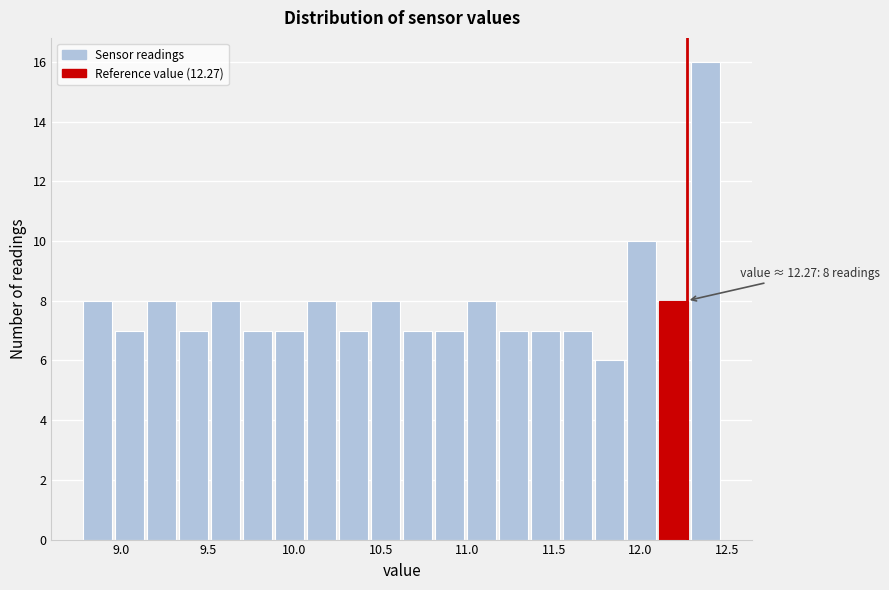

Read against the x-axis, roughly where is the centre of the tallest bar?

12.40